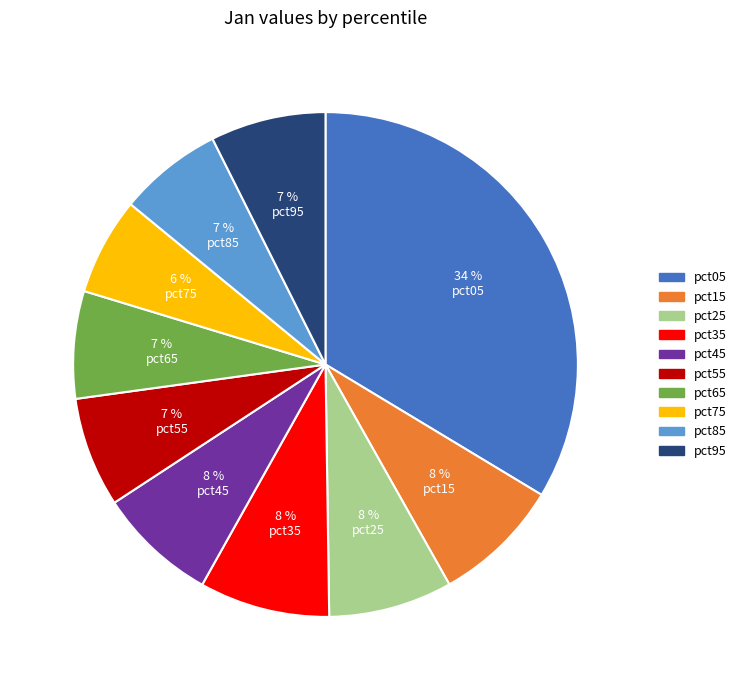

Which slice is the largest?

pct05